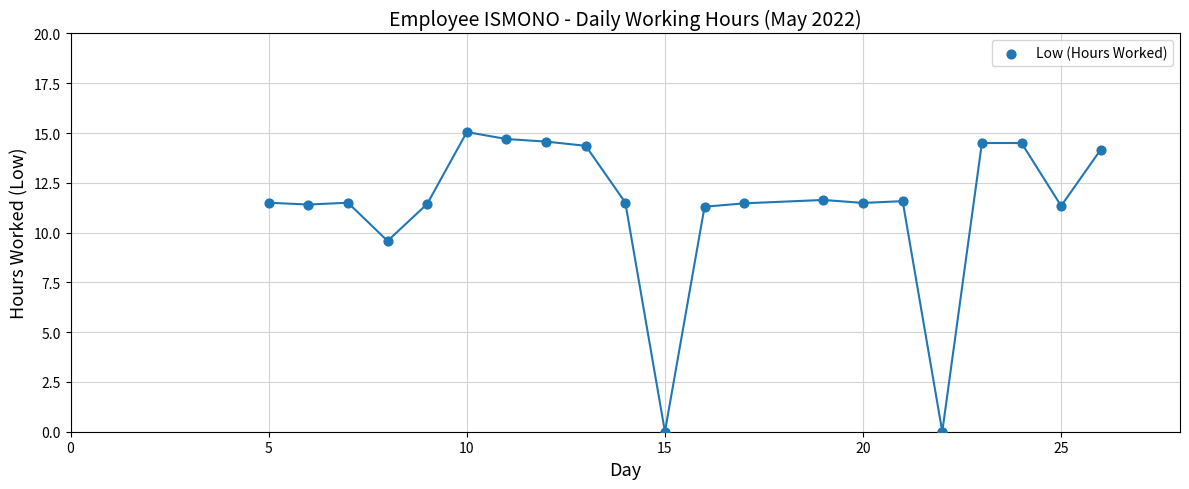

What Y value in the scatter plot is closest to 7?

9.6